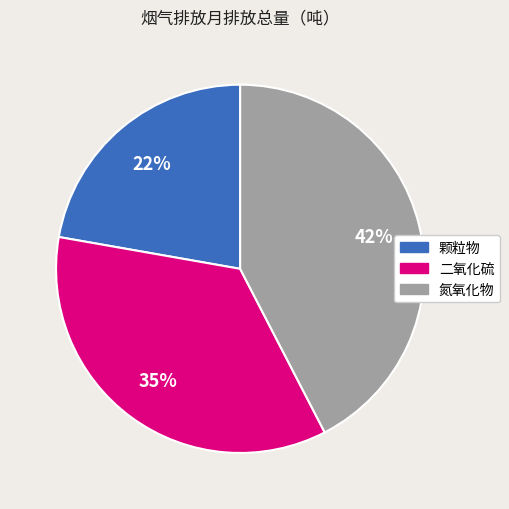

Do 颗粒物 and 氮氧化物 together represent more than half of the pie?

Yes